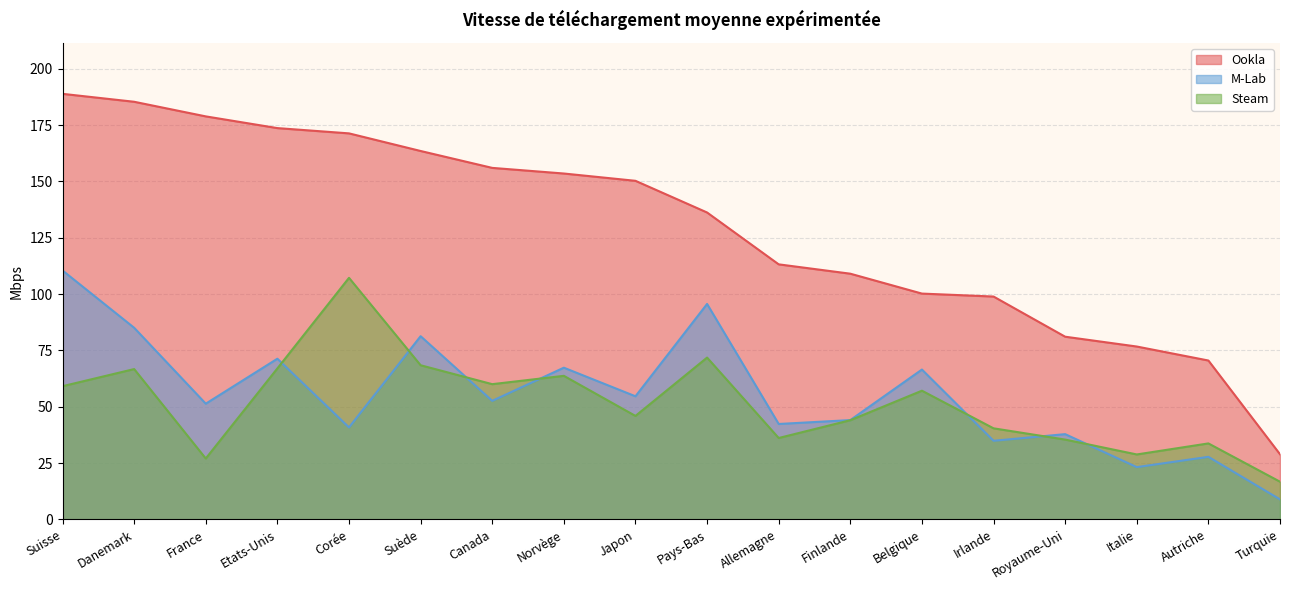

How many lines are shown in the chart?

3